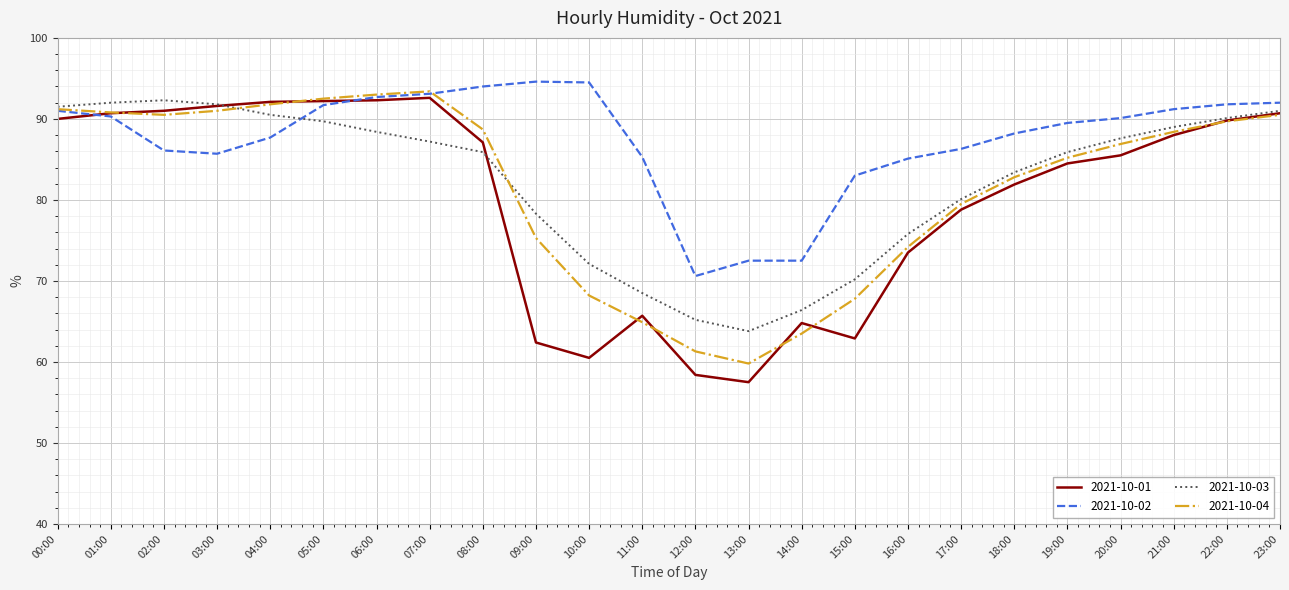

What is the greatest value displayed?

94.6